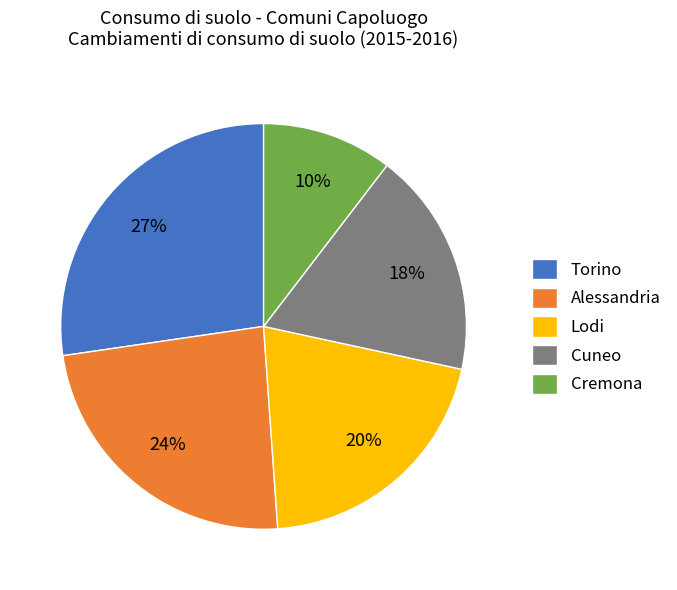

Rank the categories by value from highest to lowest.

Torino, Alessandria, Lodi, Cuneo, Cremona